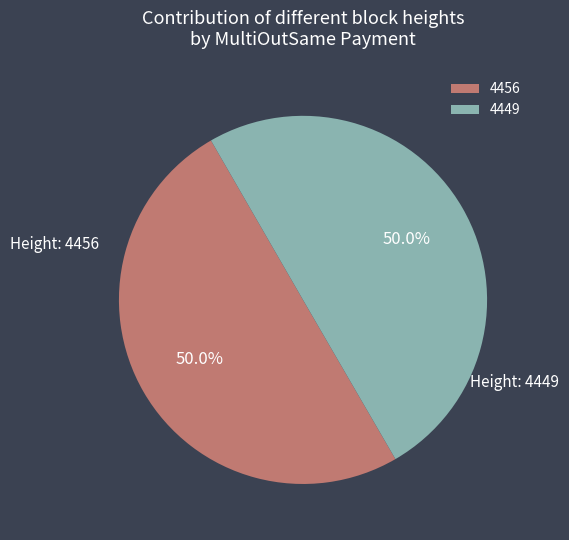

Combined, do 4456 and 4449 account for over 50%?

Yes